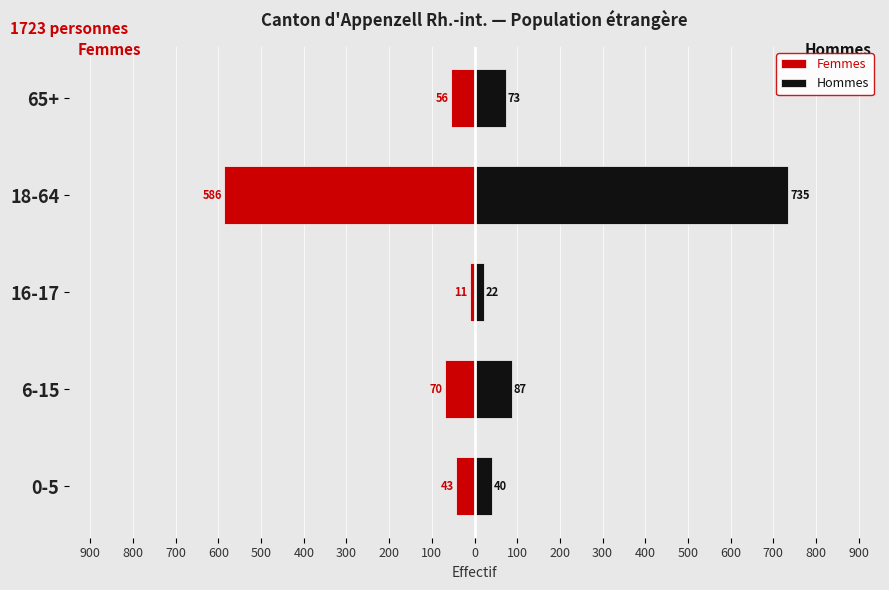

What is the value of the Femmes bar at the 3rd from the left?

-11